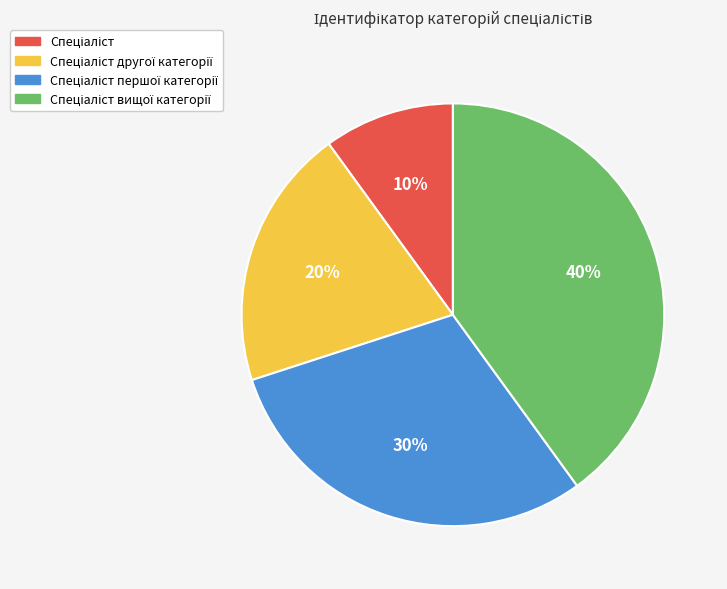

Count the number of slices in the pie.

4